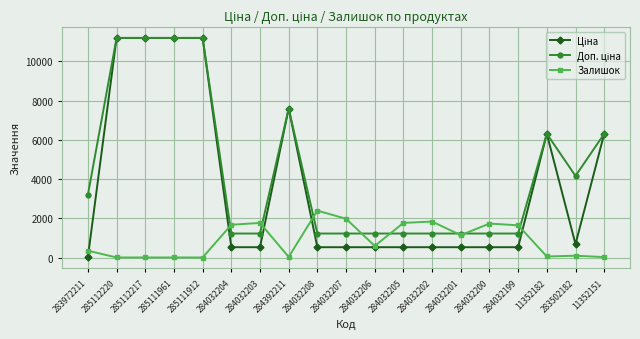

The value of Залишок at 284032208 is 2400.0. True or false?

True